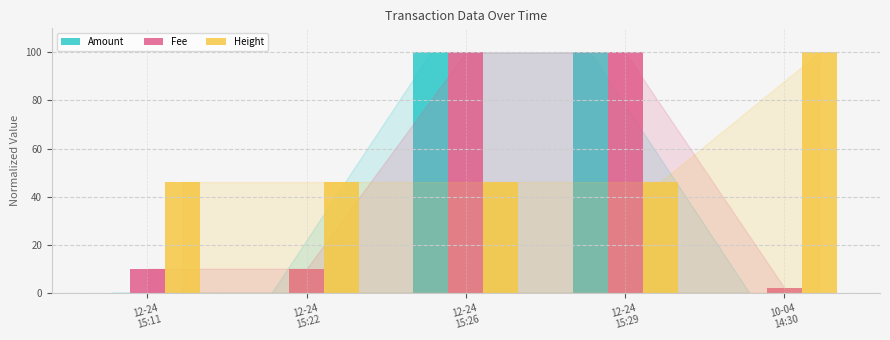

What is the maximum value shown in the chart?

100.0